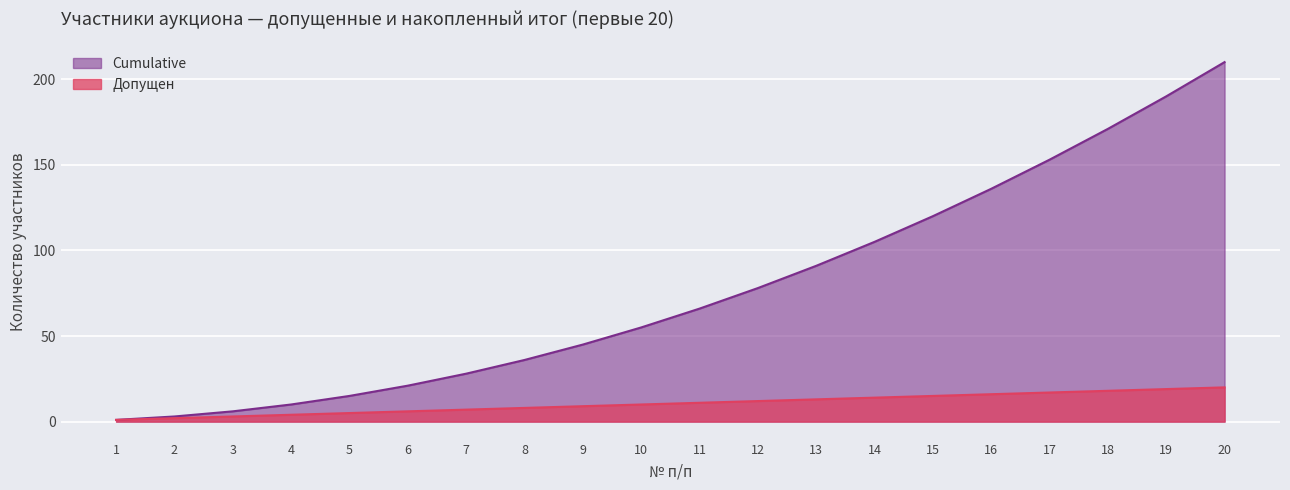

True or false: Cumulative and Допущен cross at least once.

False